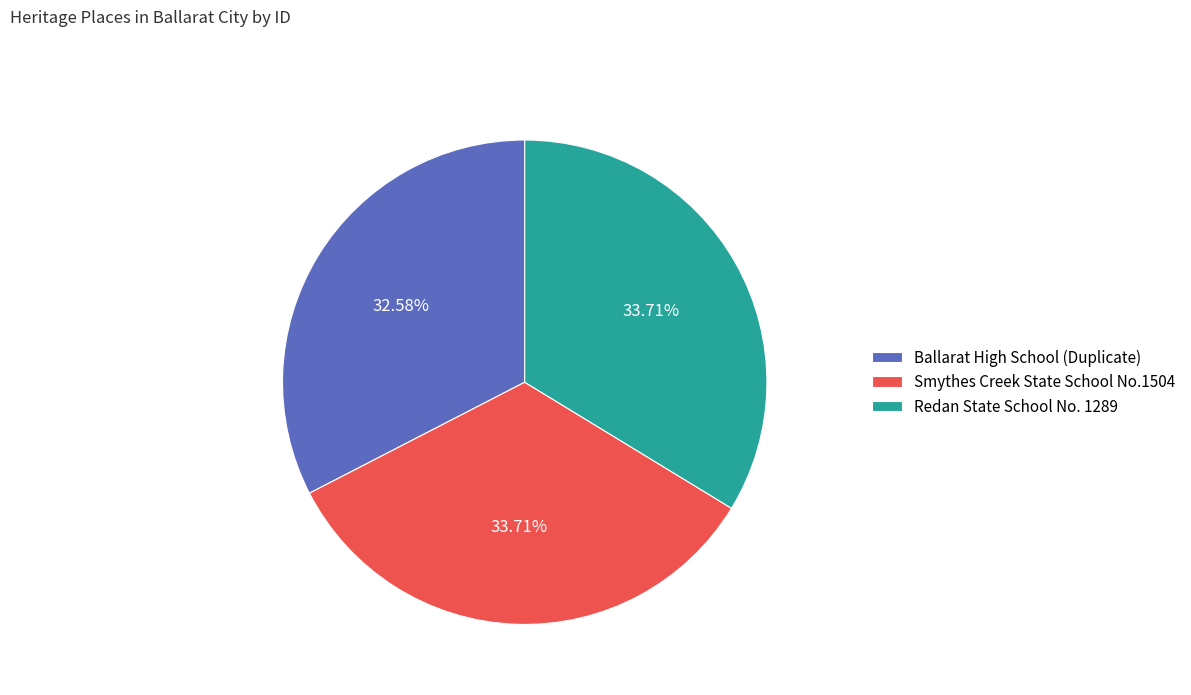

Is it true that Ballarat High School (Duplicate) is 33% of the pie?

True